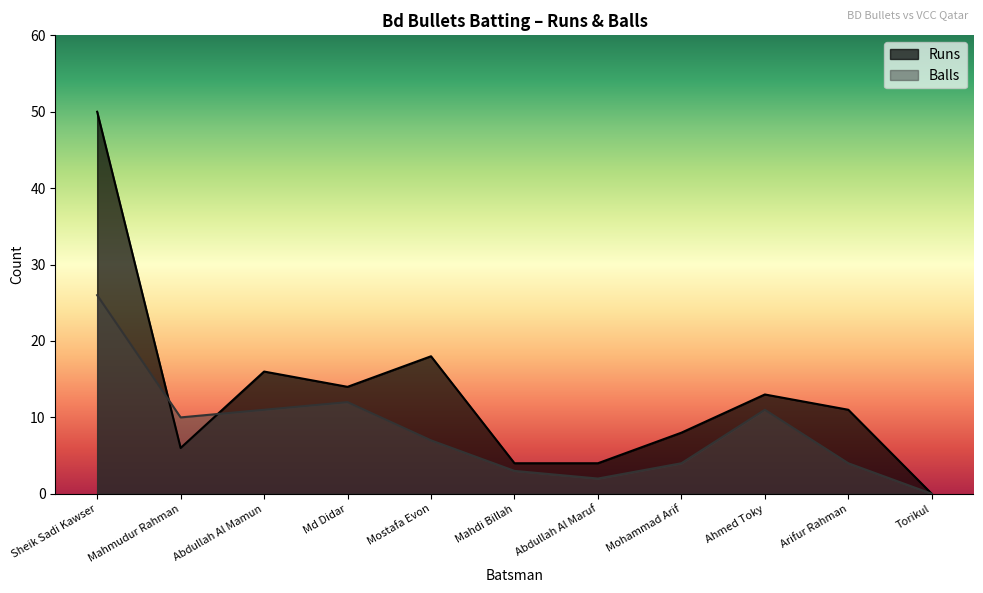

Rank the series by their average value, from lowest to highest.

Balls, Runs